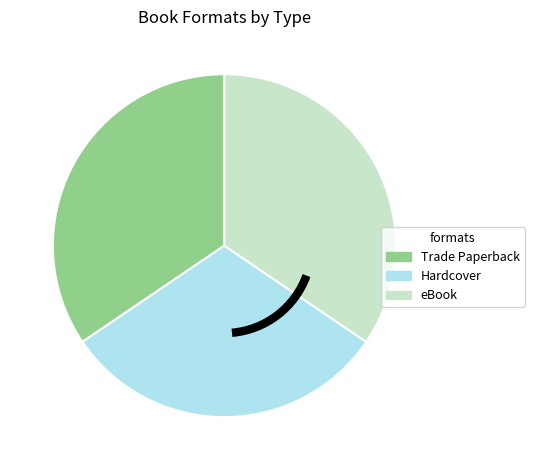

Is it true that Trade Paperback is 34% of the pie?

True